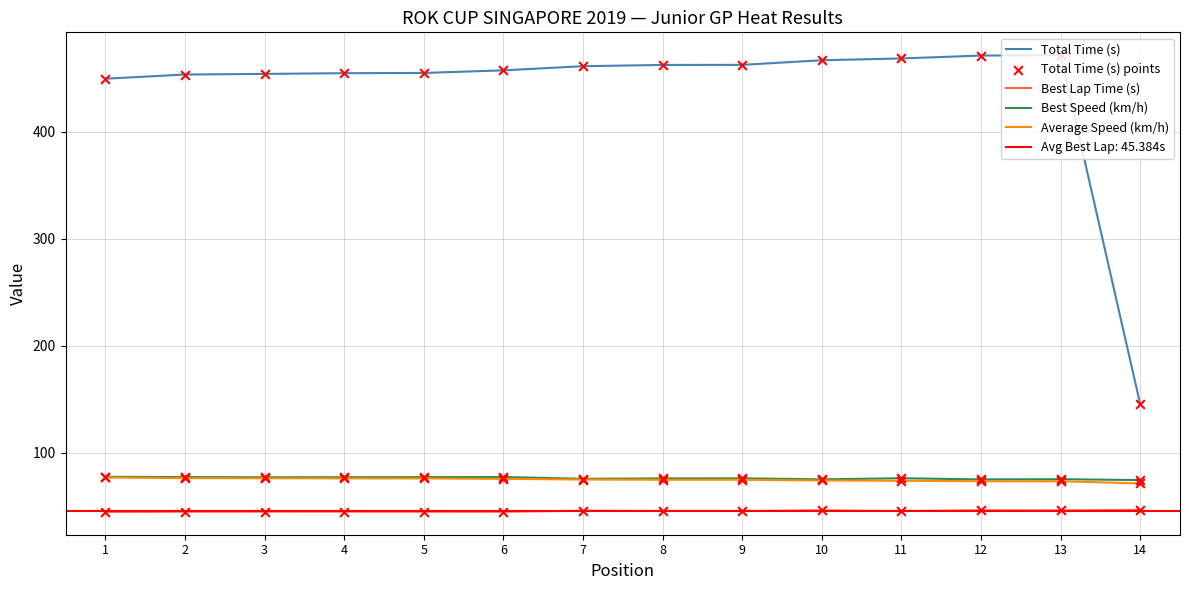

At how many categories does at least one series exceed 118?

14